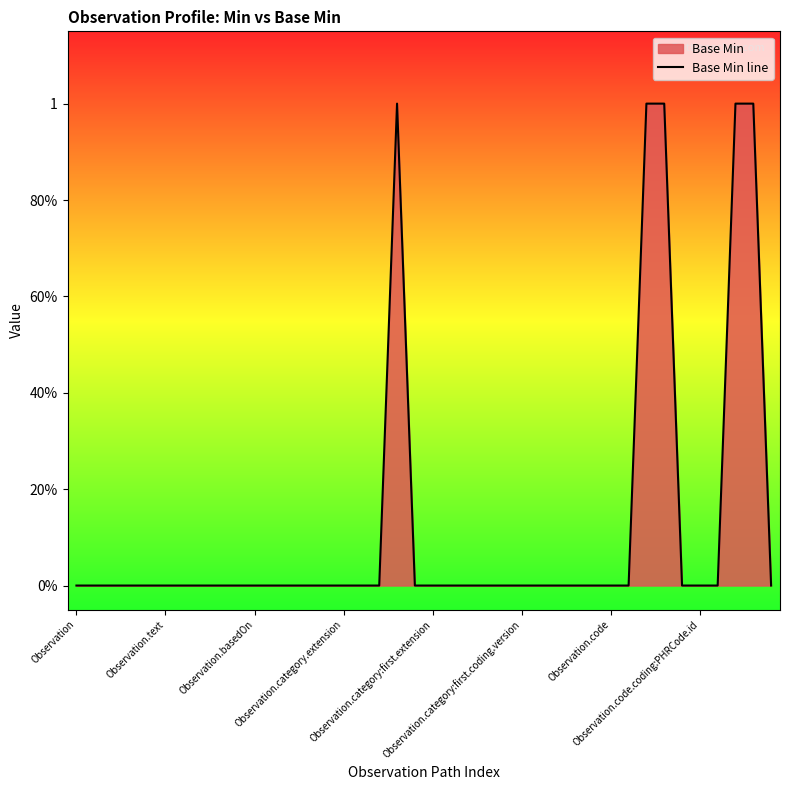

The chart shows a value of 0 at Observation.category:first.extension. True or false?

True